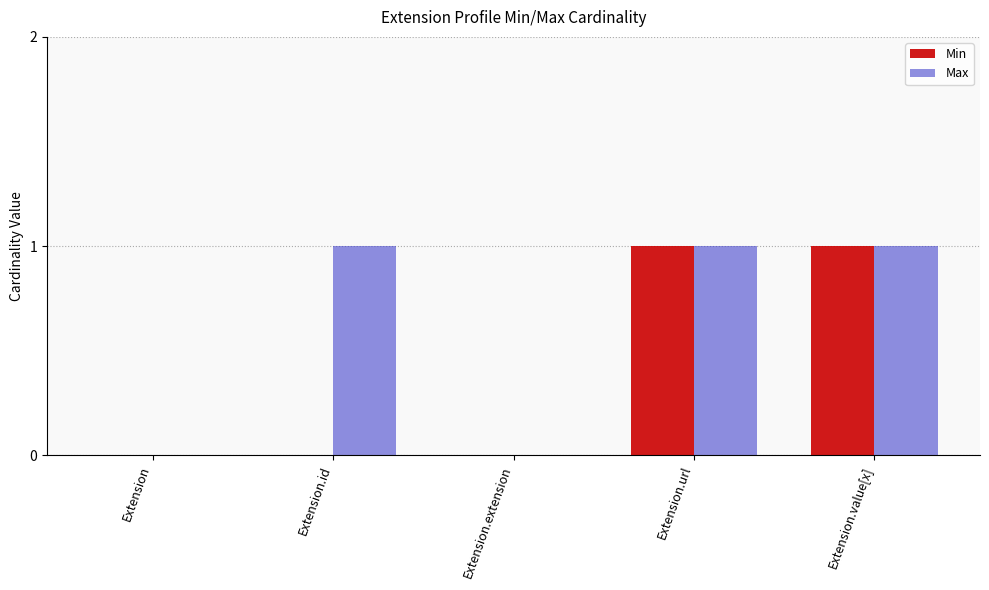

Reading right to left, list all the values displayed in this chart.

Min: Extension.value[x]=1	Extension.url=1	Extension.extension=0	Extension.id=0	Extension=0
Max: Extension.value[x]=1	Extension.url=1	Extension.extension=0	Extension.id=1	Extension=0